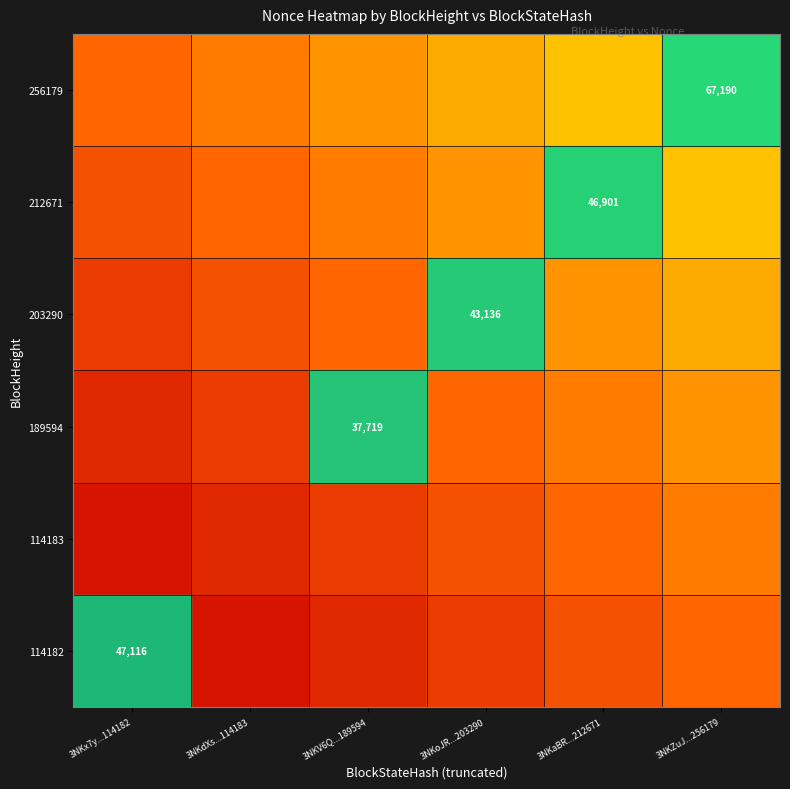

The value of 212671 at 3NKaBR...212671 is 75347.0. True or false?

False